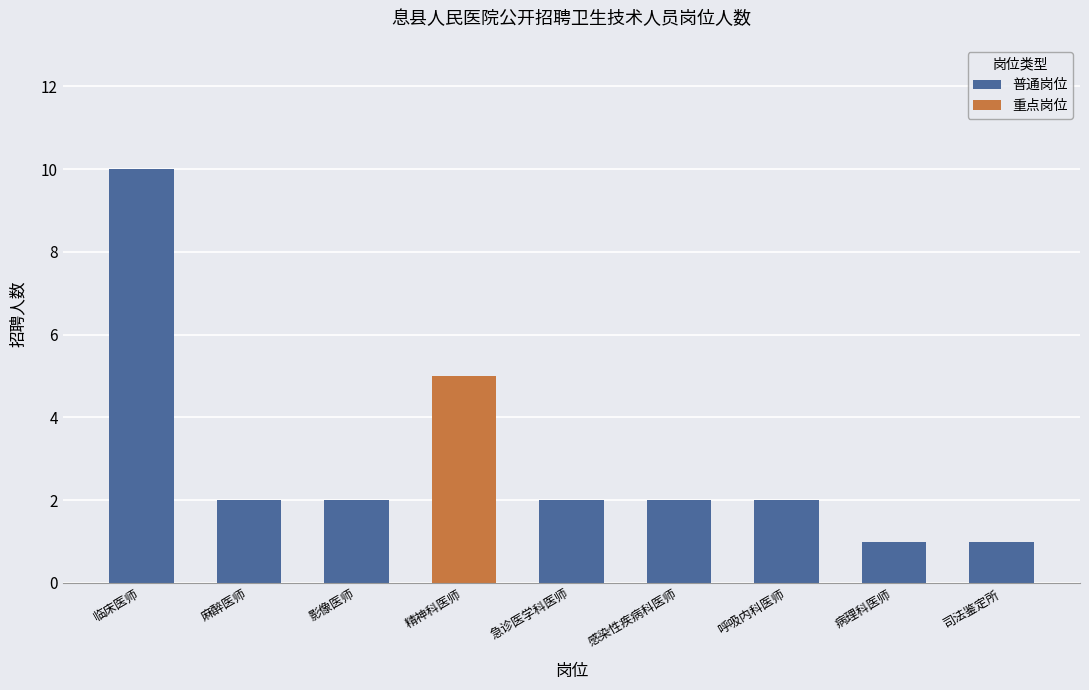

At which category does the chart reach its peak across all series?

临床医师